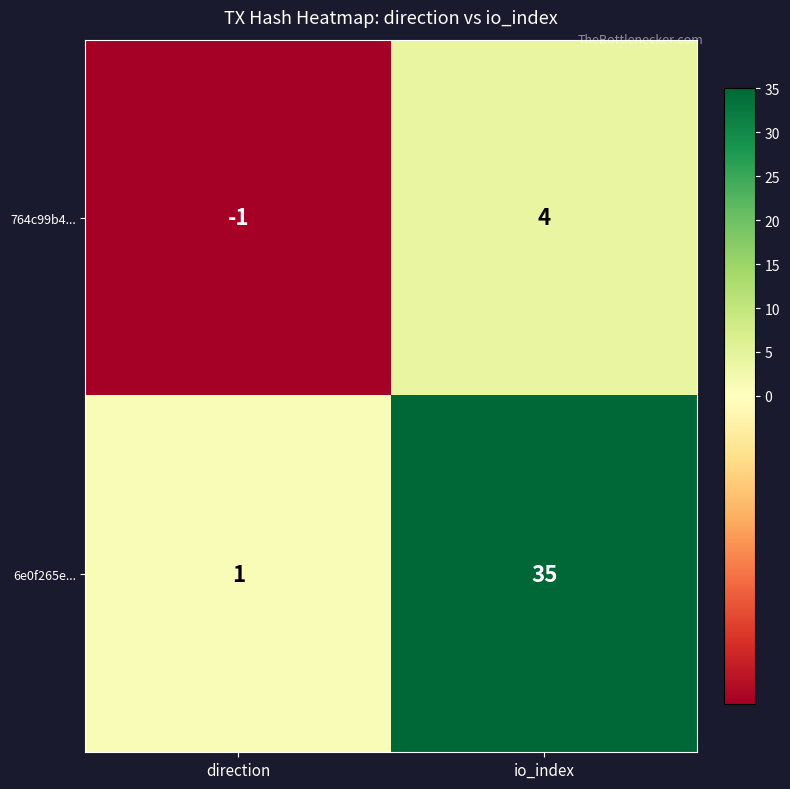

The 764c99b4... series shows 6 at io_index. True or false?

False